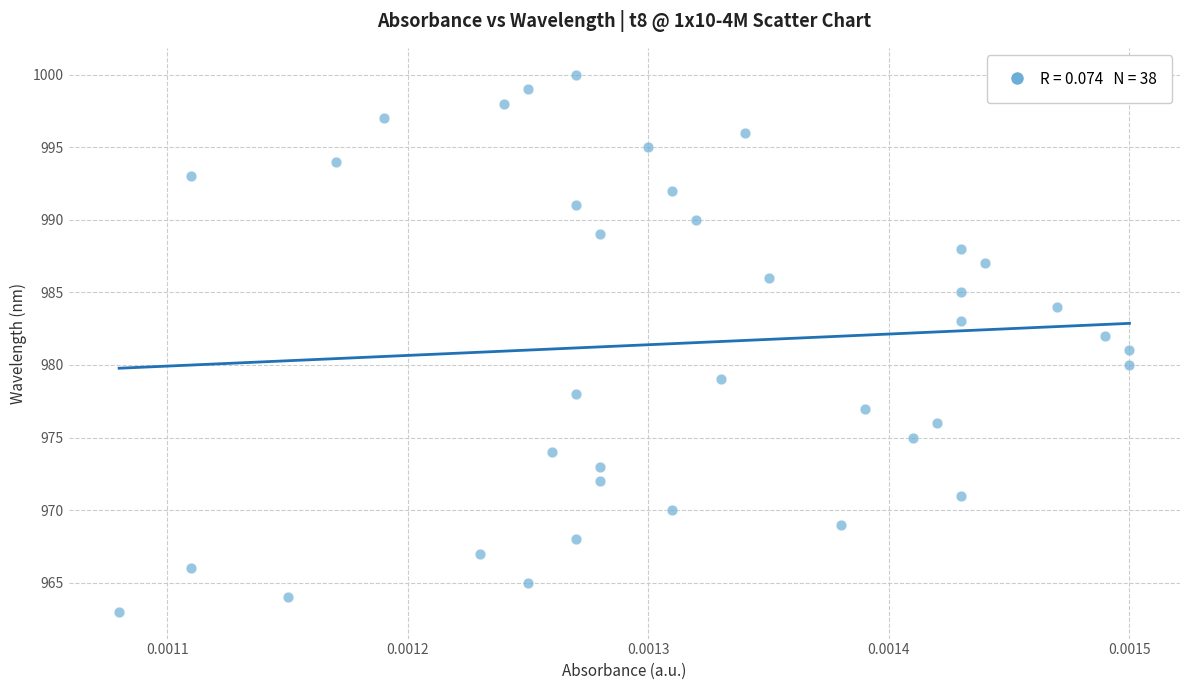

How many data points are displayed?

38